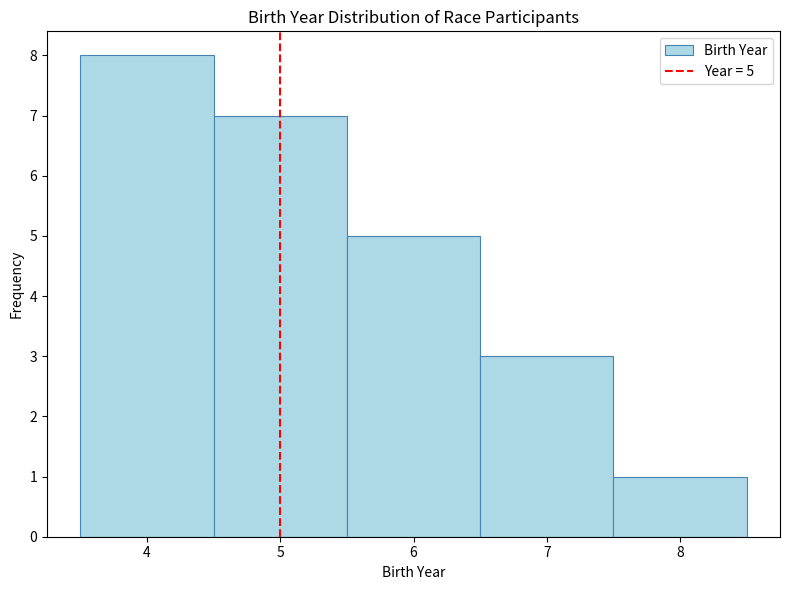

Over which range of the x-axis is the bar tallest?

3.5 to 4.5